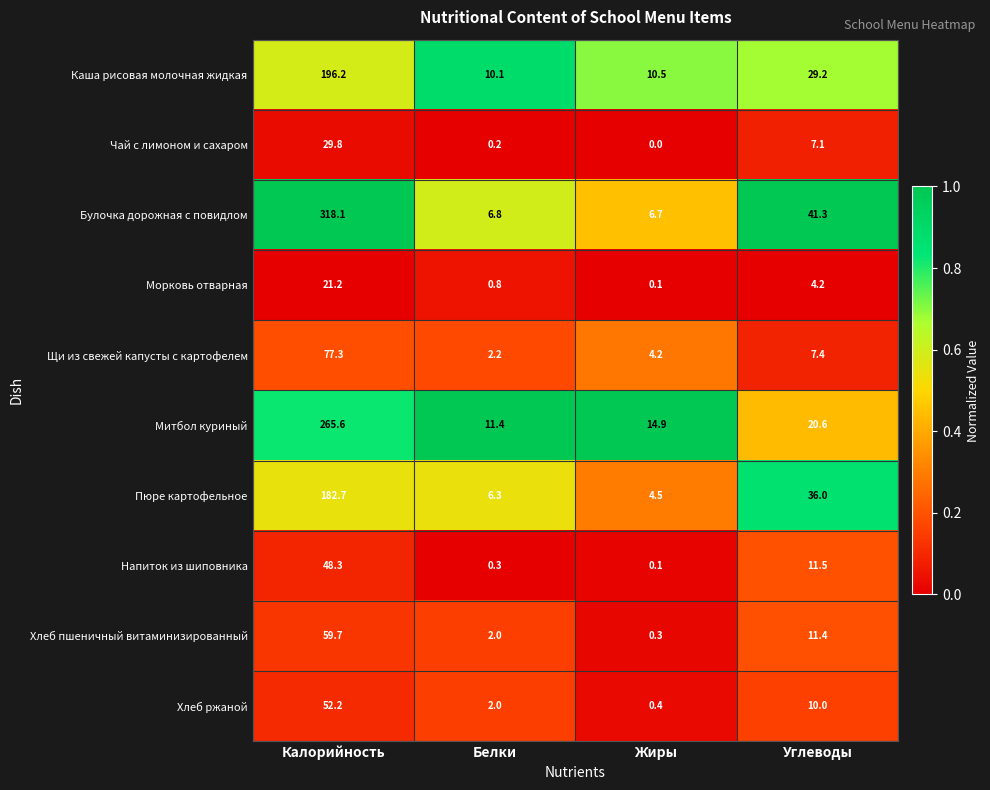

Which series has the largest total across all categories?

Булочка дорожная с повидлом